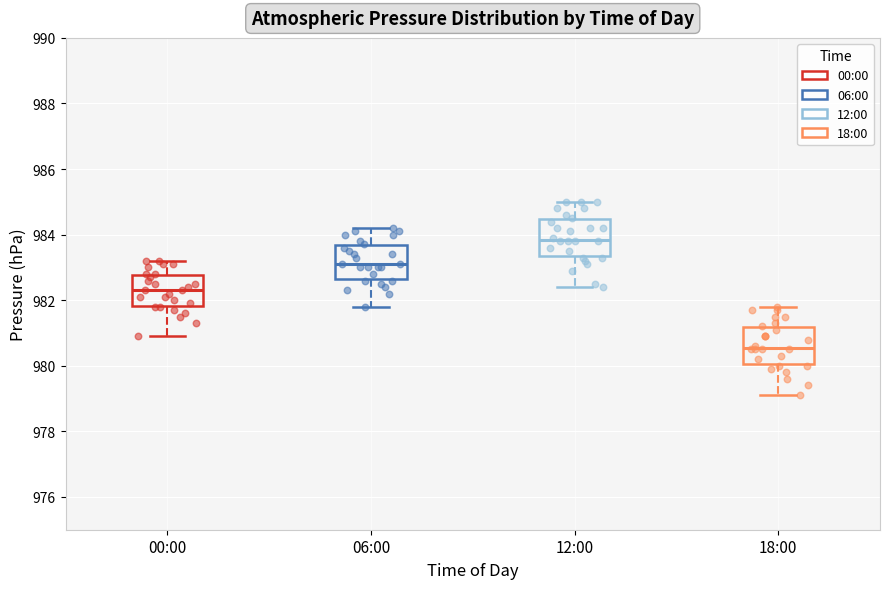

Reading left to right, transcribe this box plot: for each box, give where its median line is, the range the box spans, and where its two whiskers end, as read against the y-axis. The values are not printed on the chart, so give them approximately, as read against the axis.

00:00: median 982.4, box 981.8 to 982.8, whiskers 981.0 to 983.2
06:00: median 983.2, box 982.6 to 983.6, whiskers 981.8 to 984.2
12:00: median 983.8, box 983.4 to 984.4, whiskers 982.4 to 985.0
18:00: median 980.6, box 980.0 to 981.2, whiskers 979.2 to 981.8